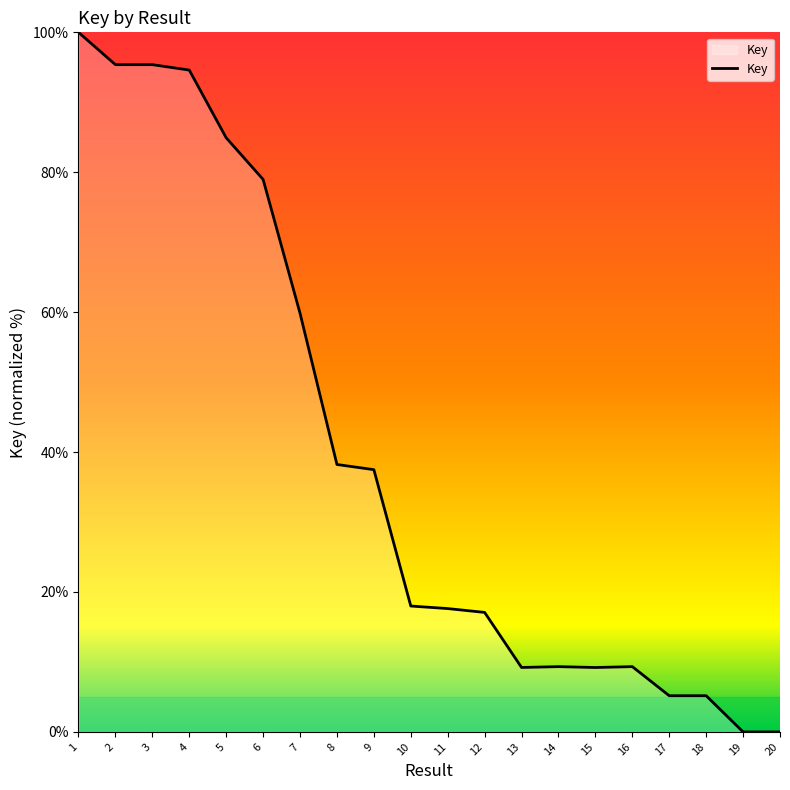

What is the ratio of the value at 4 to the value at 11?

5.4